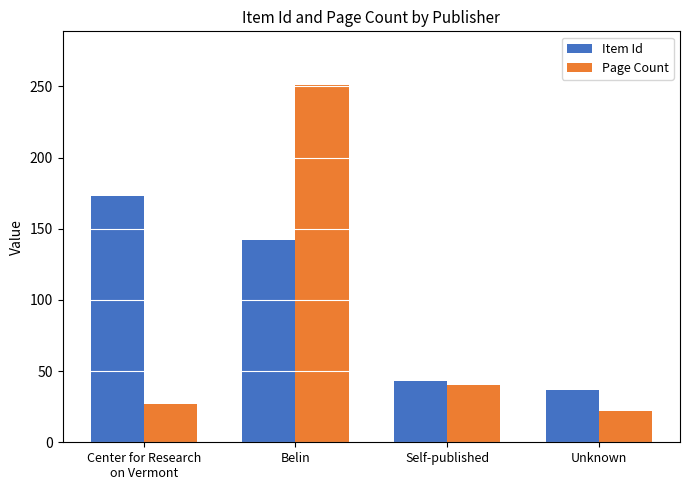

Is it true that Page Count equals 27 at Center for Research
on Vermont?

True